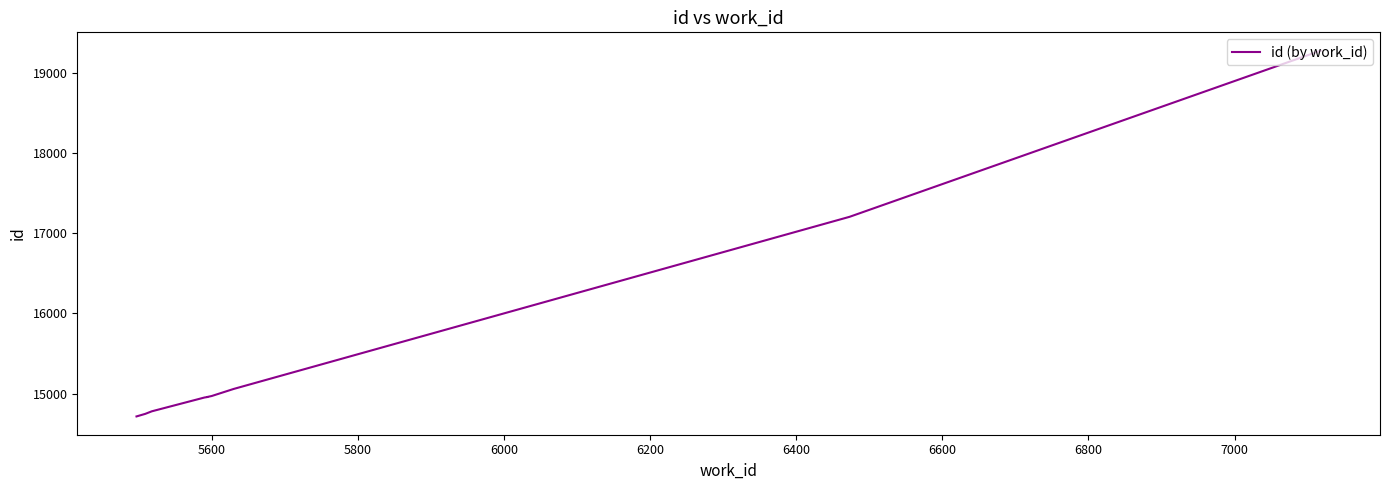

True or false: the data has more than 1 interior local peaks.

False